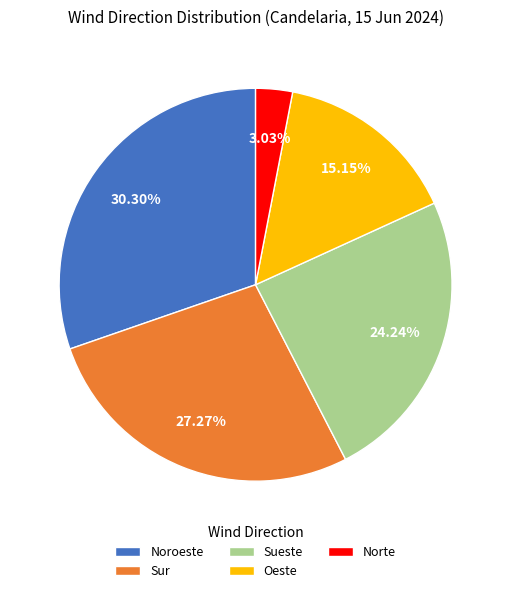

Is it true that Sur is 27% of the pie?

True